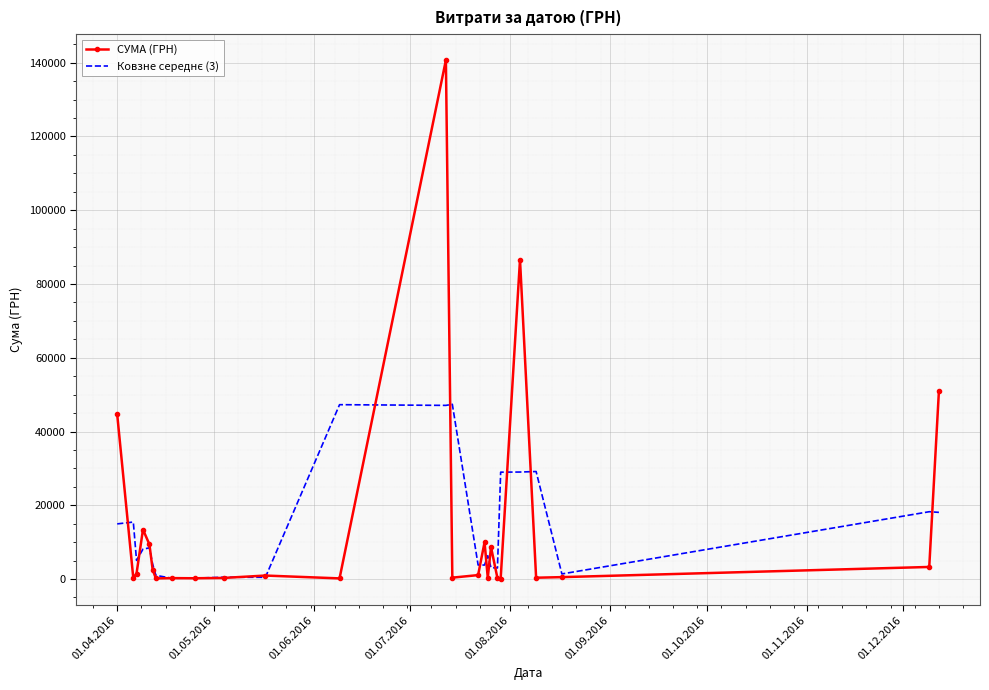

Which series has the largest range (max minus min)?

СУМА (ГРН)